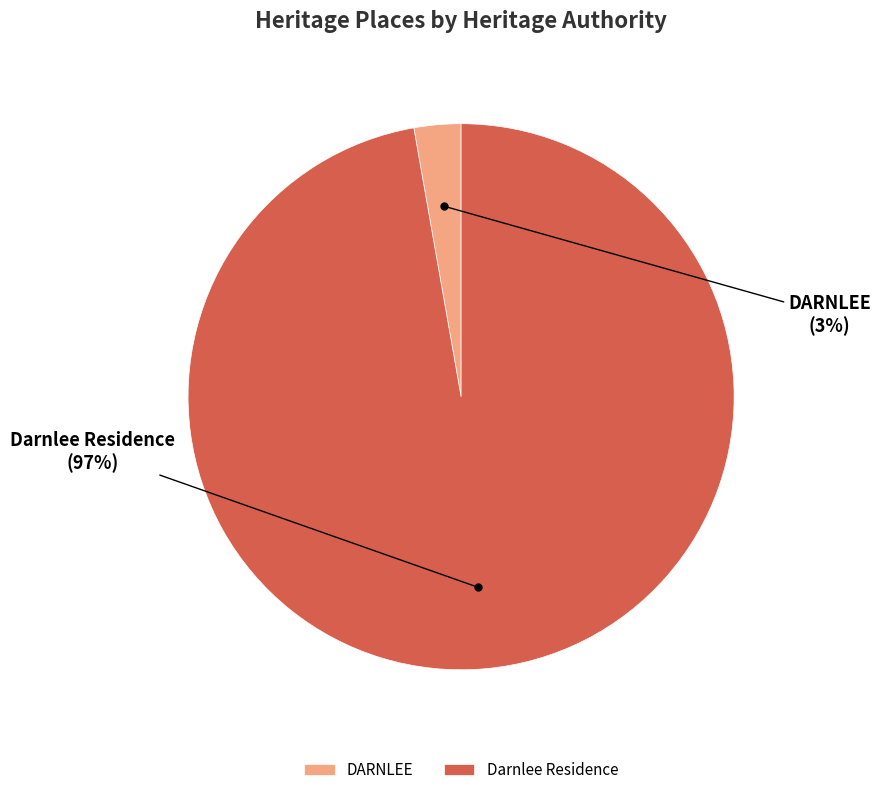

Rank the categories by value from lowest to highest.

DARNLEE, Darnlee Residence